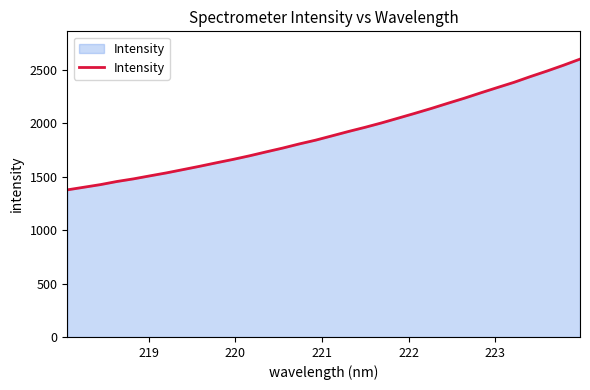

What is the smallest value displayed?

1376.8